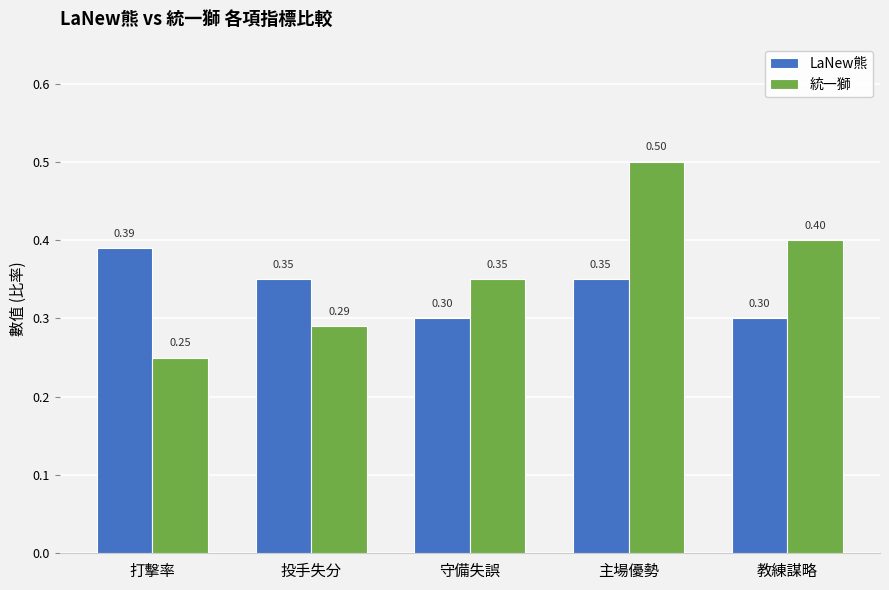

What is the total value across all series at 打擊率?

0.6